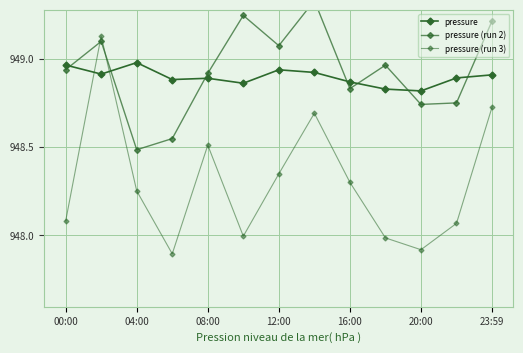

What is the total value across all series at 23:59?

2846.4